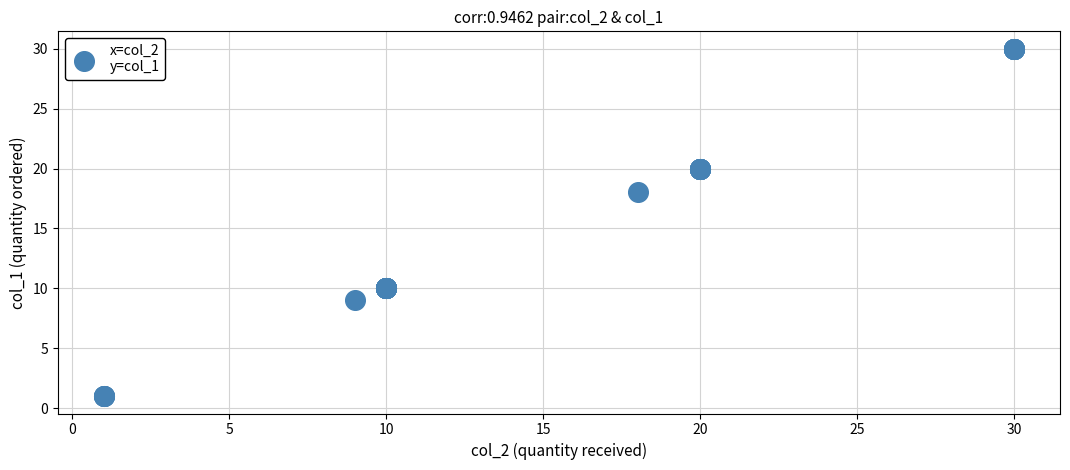

What Y value in the scatter plot is closest to 15?

18